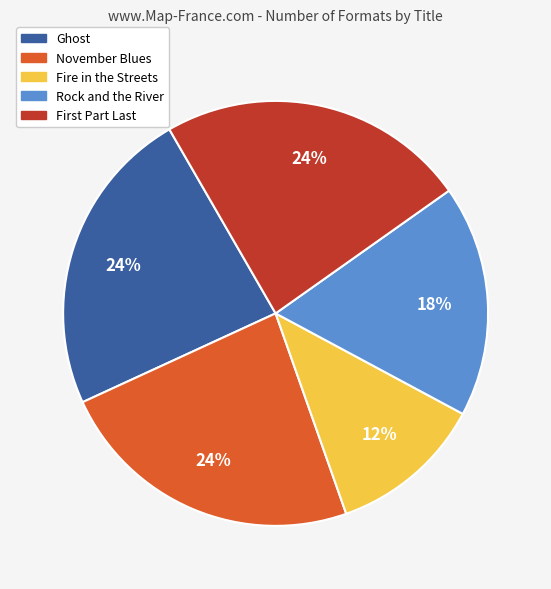

Which has a higher value, Fire in the Streets or Rock and the River?

Rock and the River